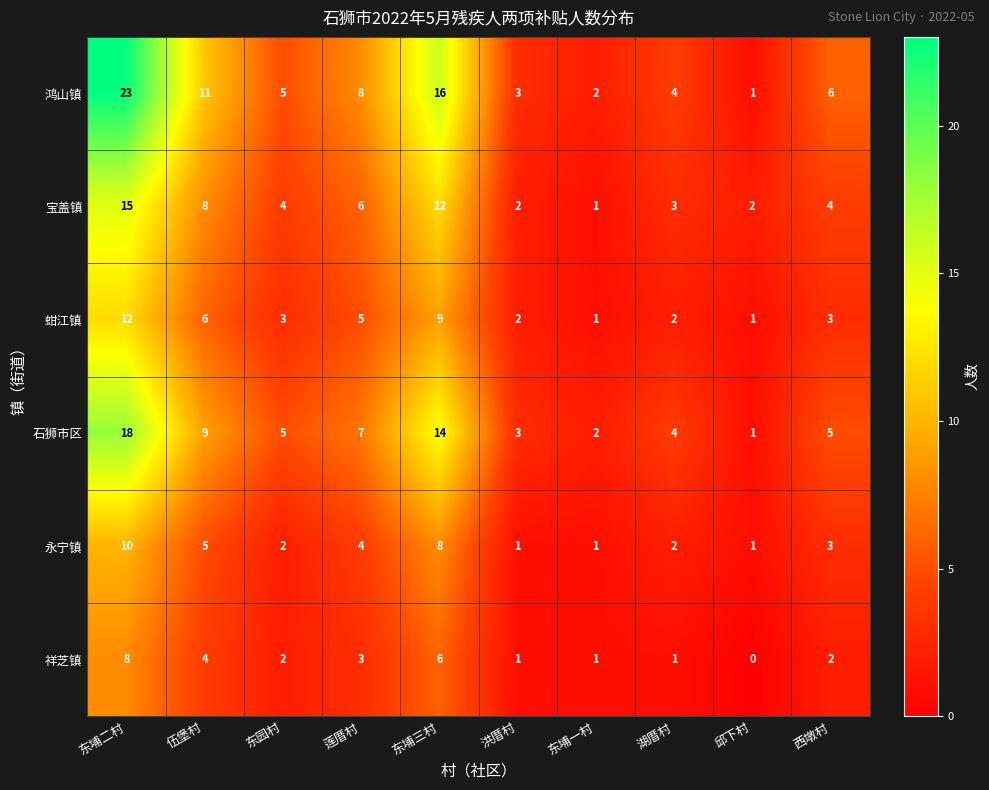

What is the maximum value shown in the chart?

23